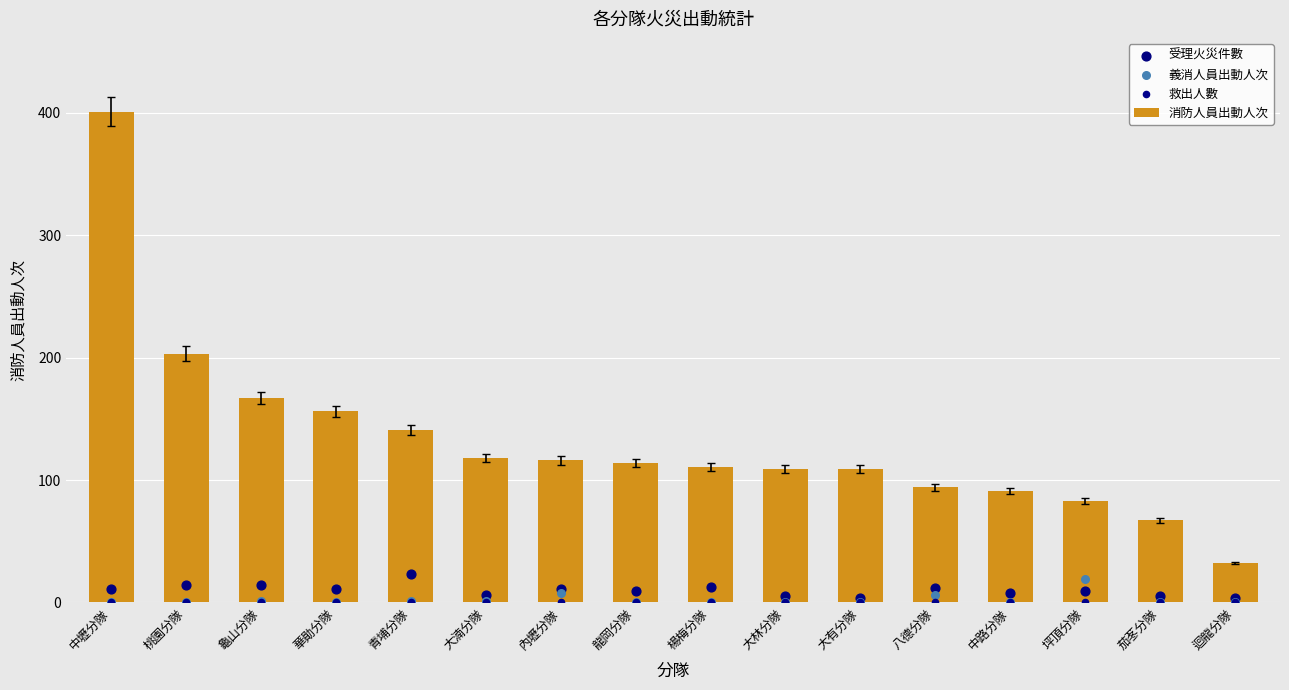

Which series has the largest total across all categories?

消防人員出動人次